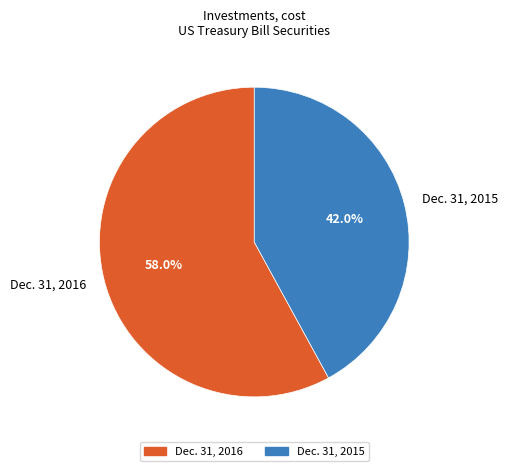

True or false: Dec. 31, 2016 accounts for 58% of the total.

True